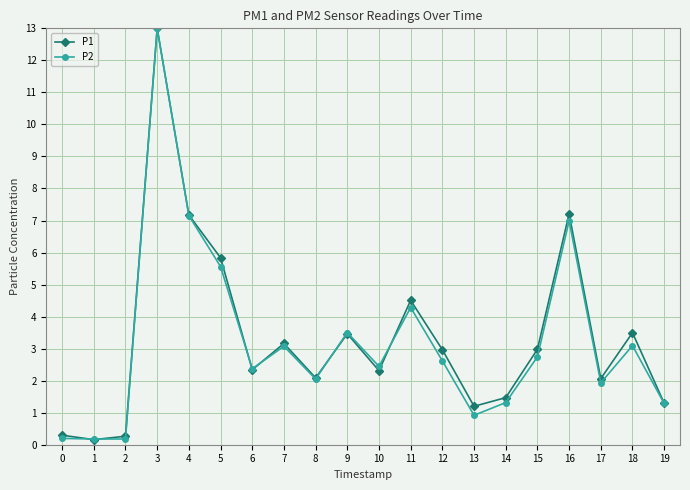

What is the value of the P1 point at the 10th from the left?

3.5